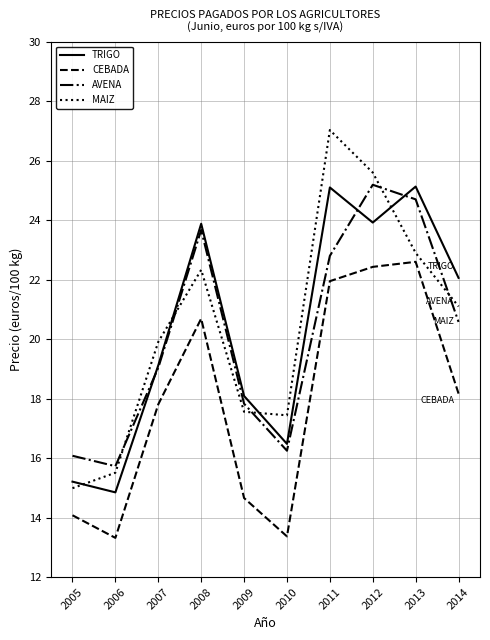

At 2009, list the series in order from largest to smallest.

TRIGO, AVENA, MAIZ, CEBADA